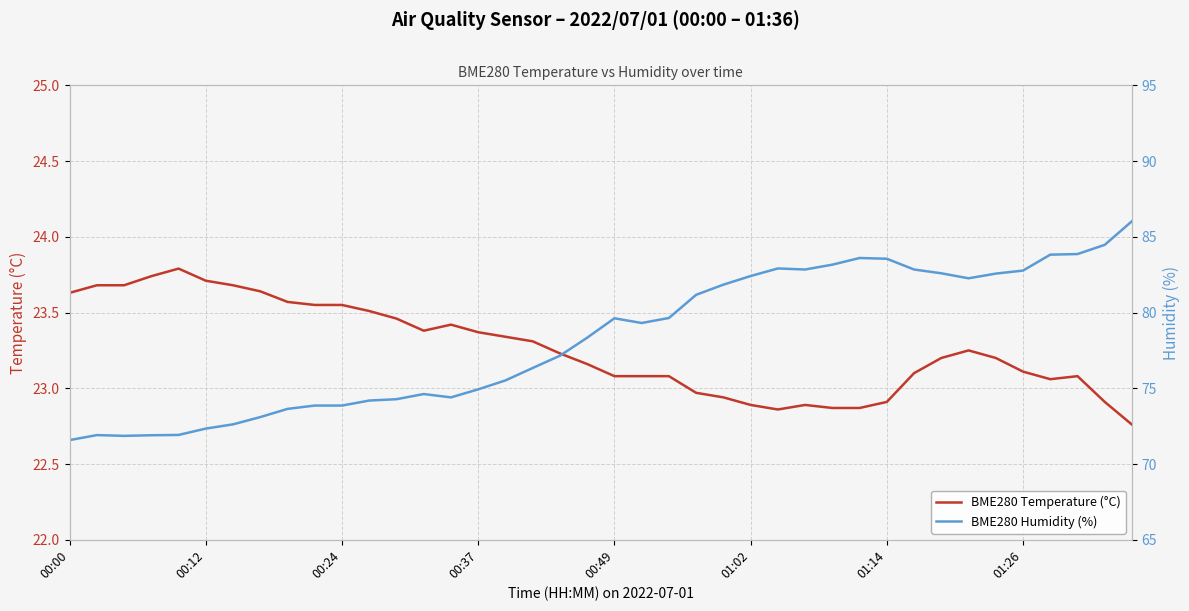

Where does the BME280 Temperature (°C) series first go above 23?

00:00